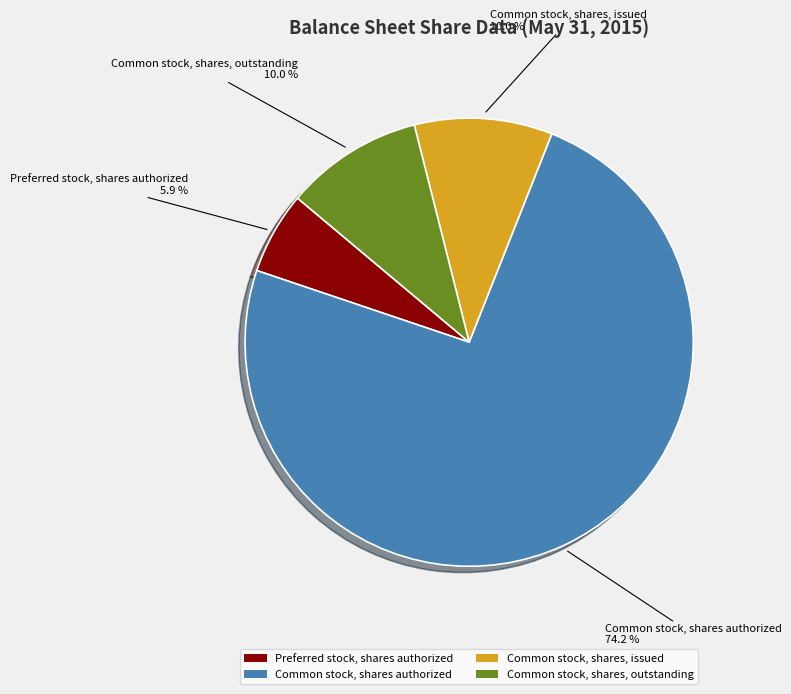

To the nearest percent, what portion does Common stock, shares authorized represent?

74%